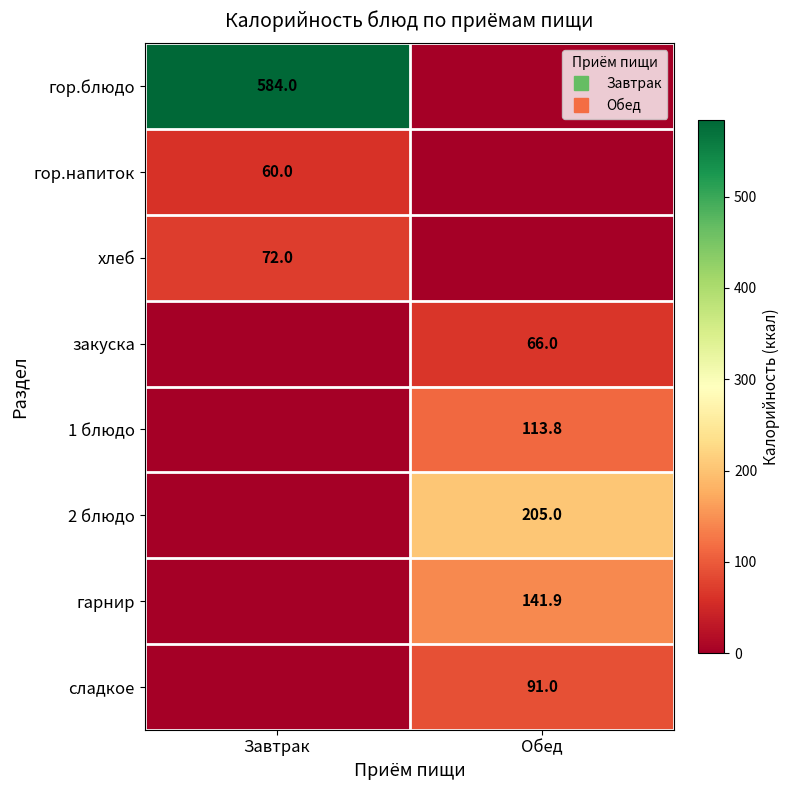

What is the highest value of the 1 блюдо series?

113.8